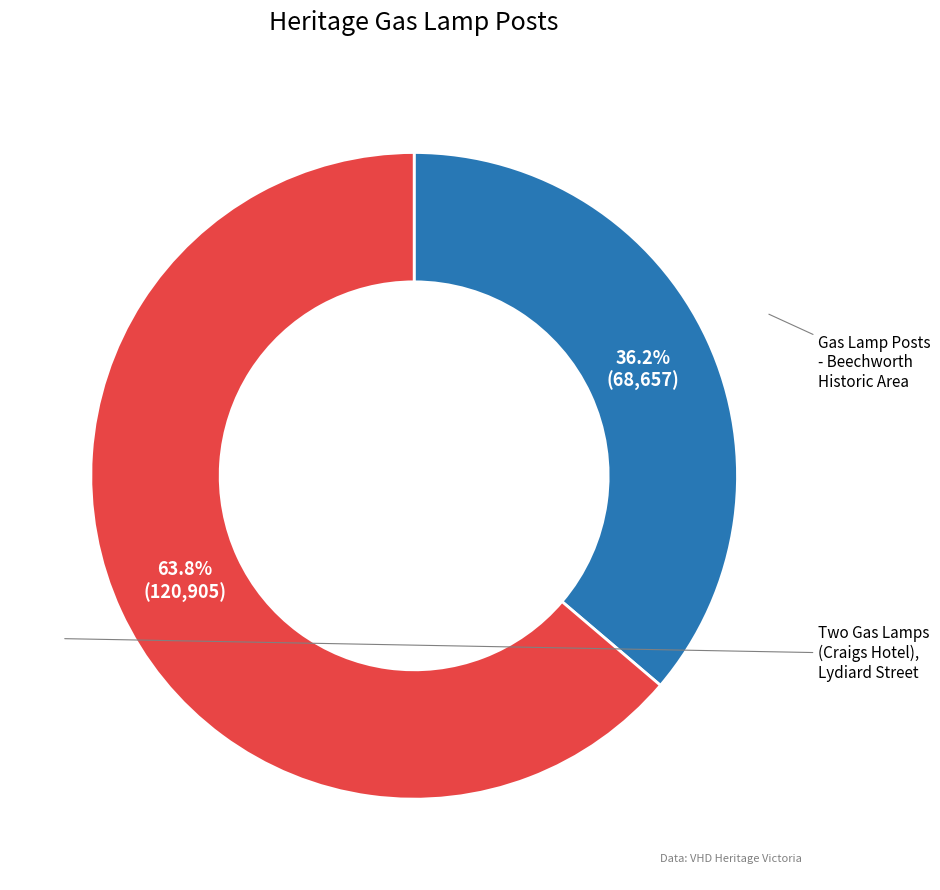

To the nearest percent, what is the average slice percentage?

50%